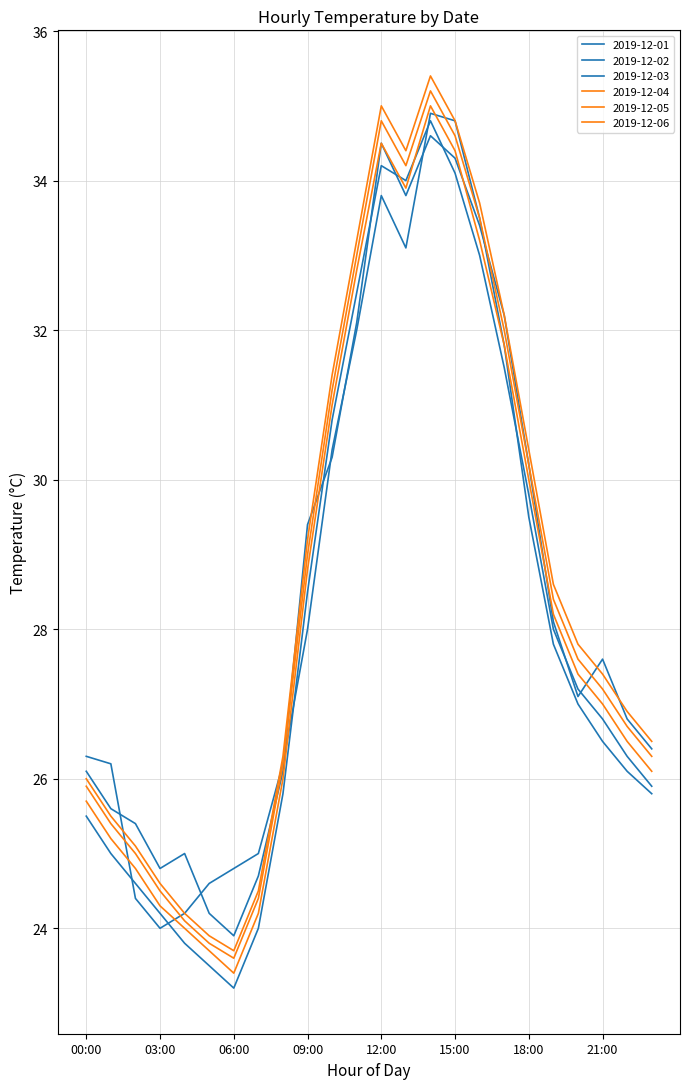

Reading left to right, list all the values displayed in this chart.

2019-12-01: 26.1	25.6	25.4	24.8	25.0	24.2	23.9	24.7	26.1	29.4	30.3	32.1	34.5	33.8	34.6	34.3	33.4	32.2	30.2	28.1	27.1	27.6	26.8	26.4
2019-12-02: 26.3	26.2	24.4	24.0	24.2	24.6	24.8	25.0	26.2	28.0	30.4	32.0	33.8	33.1	34.9	34.8	33.5	31.8	29.5	27.8	27.0	26.5	26.1	25.8
2019-12-03: 25.5	25.0	24.6	24.2	23.8	23.5	23.2	24.0	25.8	28.5	30.8	32.5	34.2	34.0	34.8	34.1	33.0	31.5	29.8	28.0	27.2	26.8	26.3	25.9
2019-12-04: 25.7	25.2	24.8	24.3	24.0	23.7	23.4	24.2	26.0	28.8	31.0	32.8	34.5	33.9	35.0	34.4	33.2	31.8	30.0	28.2	27.4	27.0	26.5	26.1
2019-12-05: 25.9	25.4	25.0	24.5	24.1	23.8	23.6	24.4	26.2	29.0	31.2	33.0	34.8	34.2	35.2	34.6	33.5	32.0	30.2	28.4	27.6	27.2	26.7	26.3
2019-12-06: 26.0	25.5	25.1	24.6	24.2	23.9	23.7	24.5	26.3	29.2	31.4	33.2	35.0	34.4	35.4	34.8	33.7	32.2	30.4	28.6	27.8	27.4	26.9	26.5